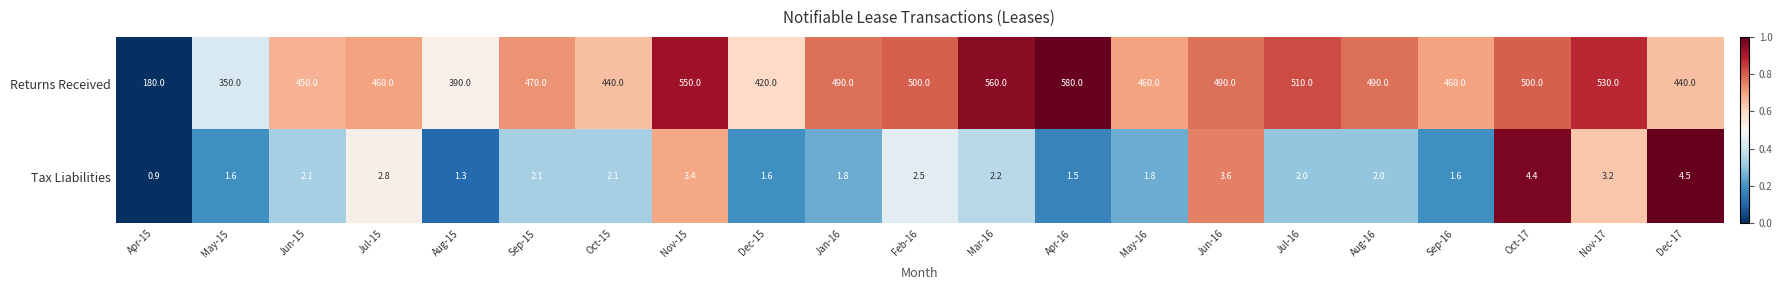

Which series has the widest spread of values?

Returns Received